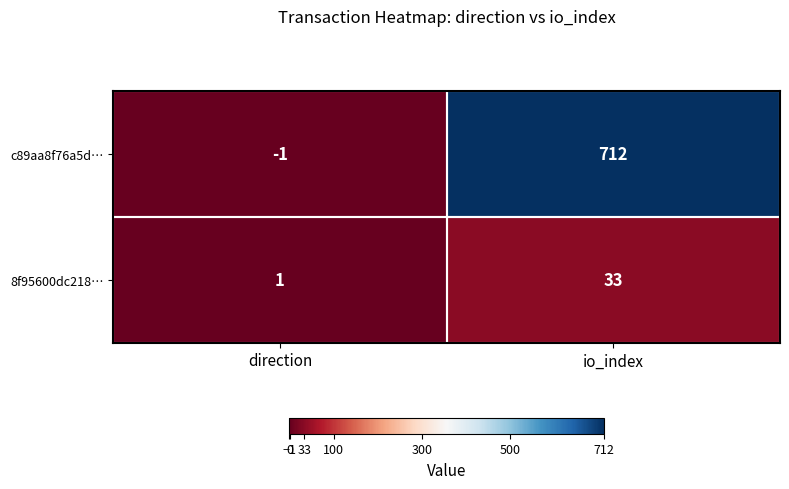

True or false: 8f95600dc218… has a value of 17 at io_index.

False